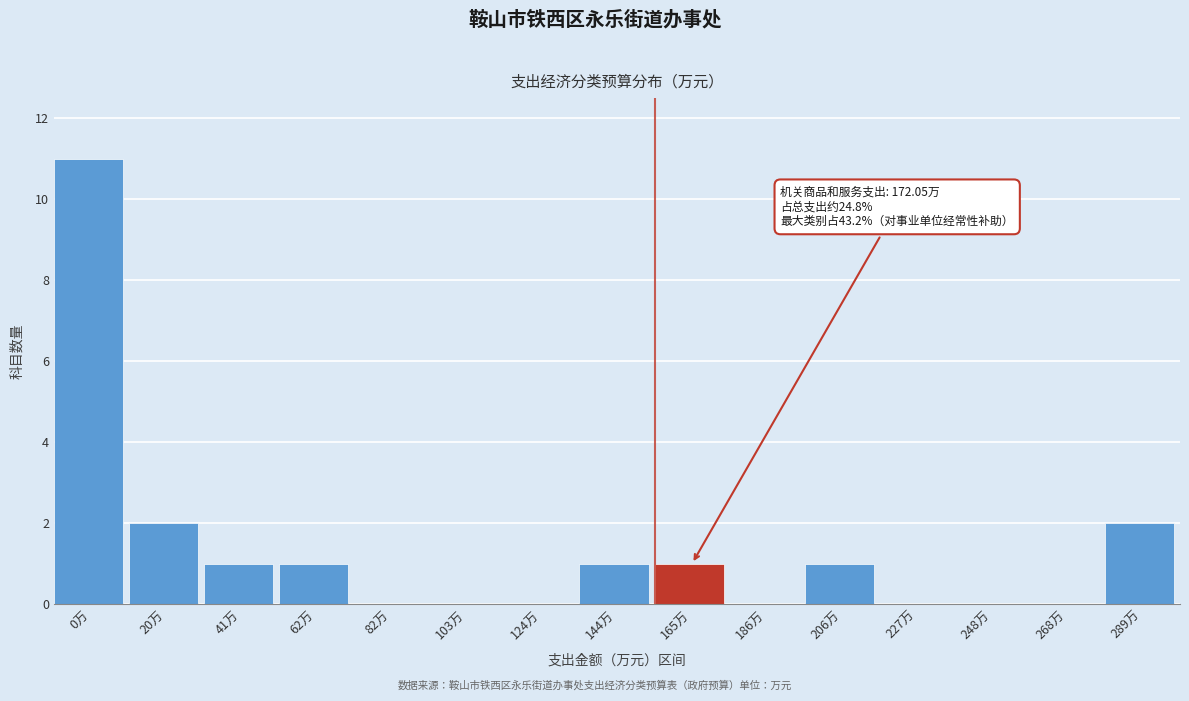

Reading right to left, what are all the values shown in this chart?

289万=2	268万=0	248万=0	227万=0	206万=1	186万=0	165万=1	144万=1	124万=0	103万=0	82万=0	62万=1	41万=1	20万=2	0万=11